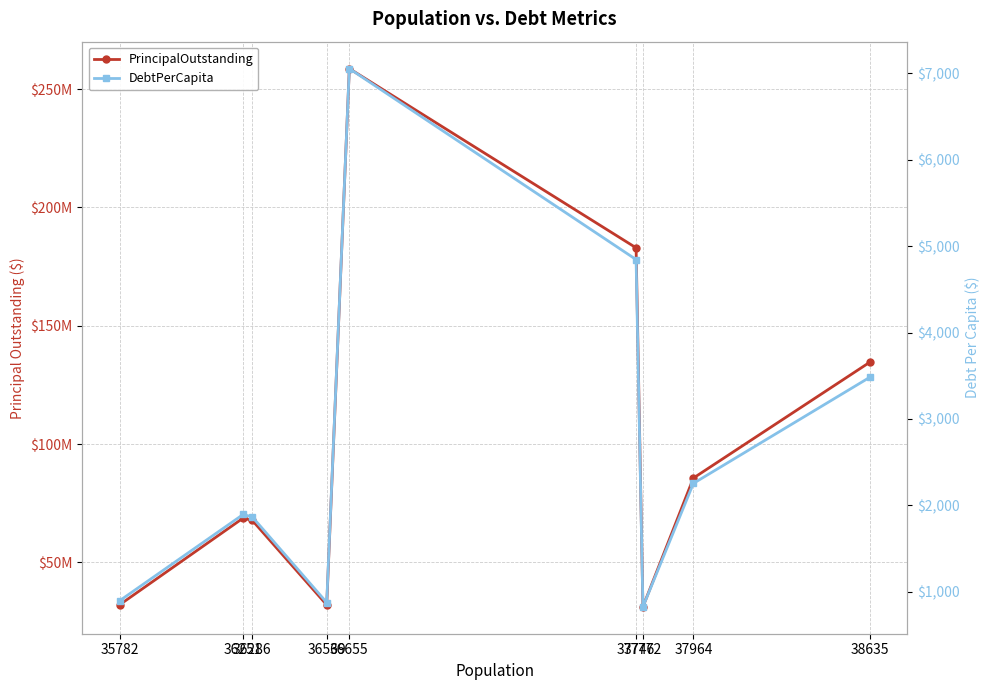

Which has a higher value, 37772 or 36569?

36569